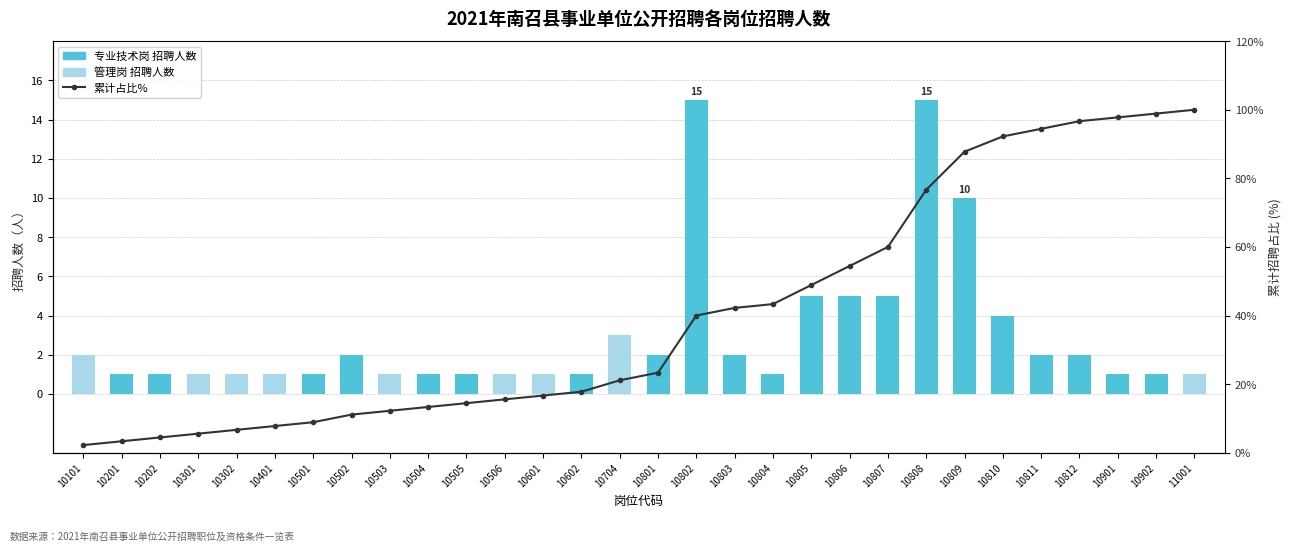

What is the lowest value of the 招聘人数 series?

1.0